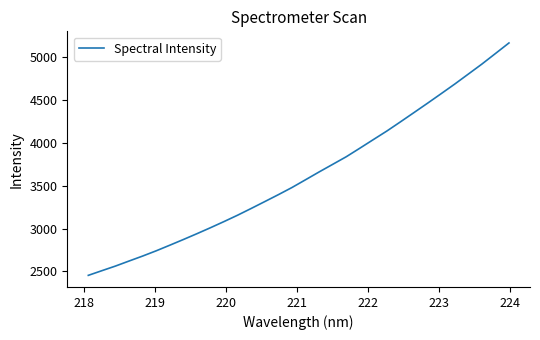

What is the minimum value shown in the chart?

2454.2